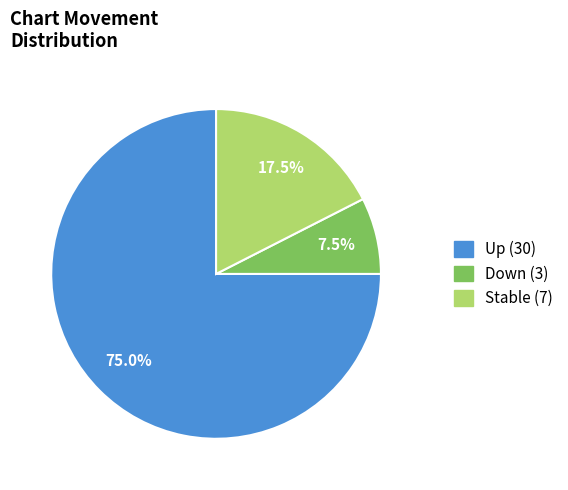

Is there any slice that represents more than half of the pie?

Yes